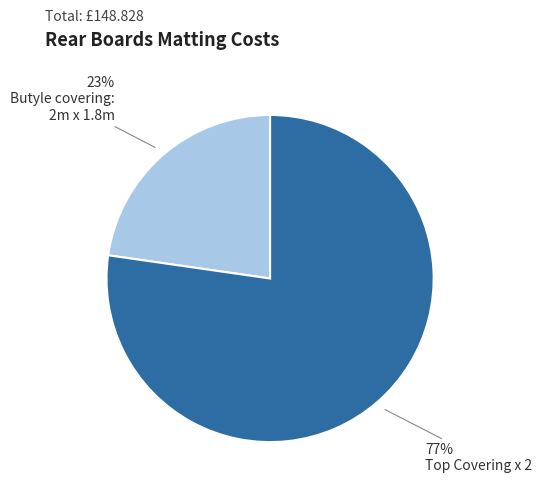

How many segments does this pie chart have?

2